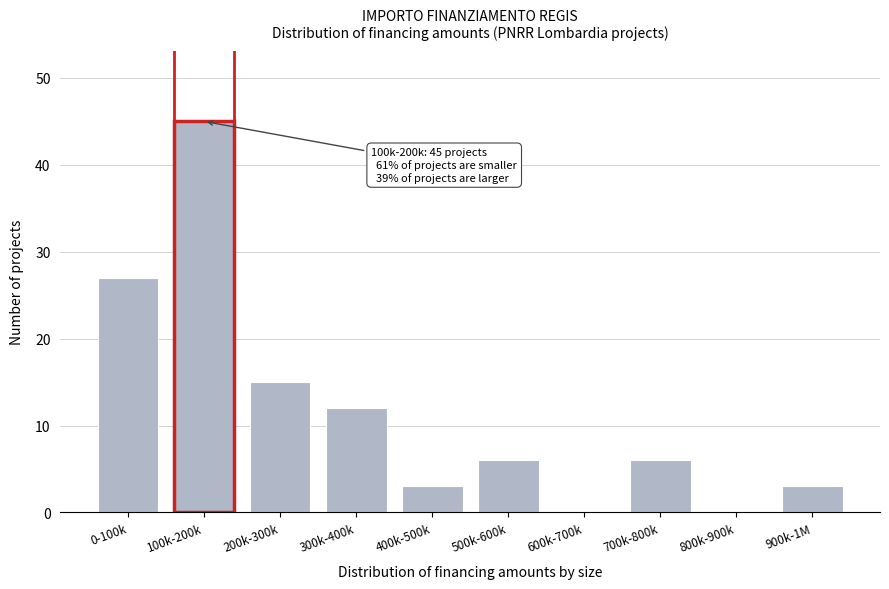

Reading left to right, transcribe all the data shown in this chart.

0-100k=27	100k-200k=45	200k-300k=15	300k-400k=12	400k-500k=3	500k-600k=6	600k-700k=0	700k-800k=6	800k-900k=0	900k-1M=3